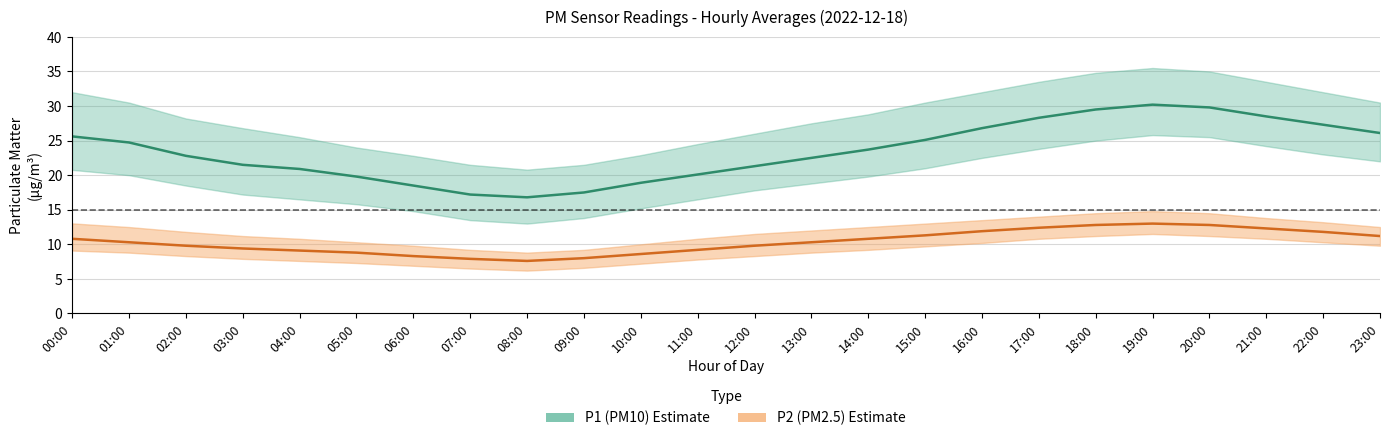

Does the chart have visible grid lines?

Yes